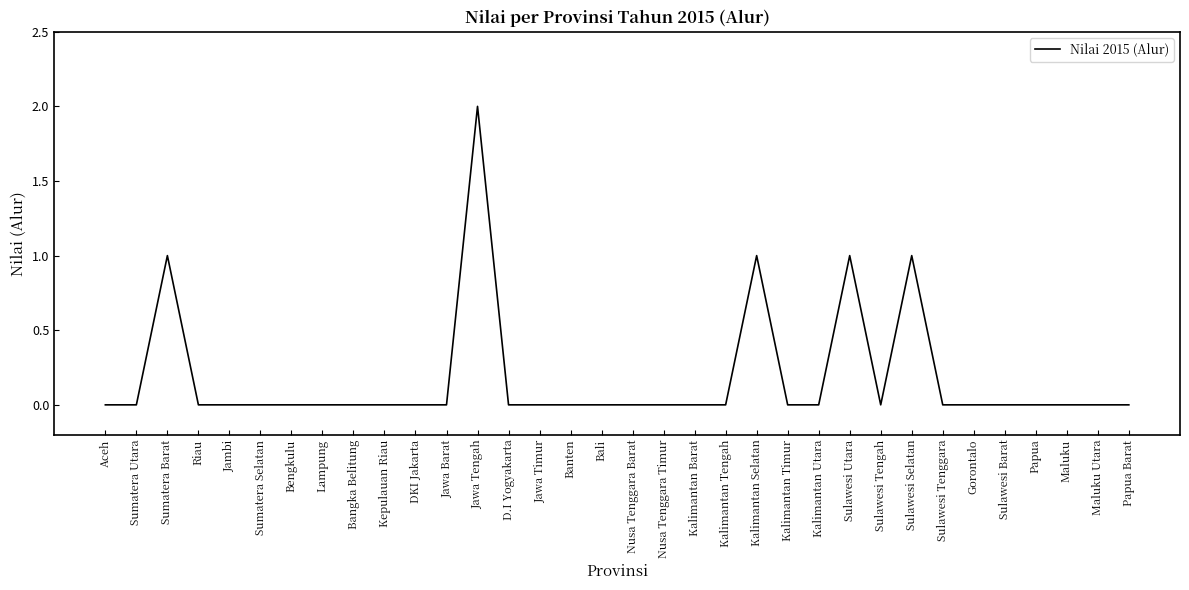

Between Sulawesi Tenggara and Sulawesi Utara, which is larger?

Sulawesi Utara